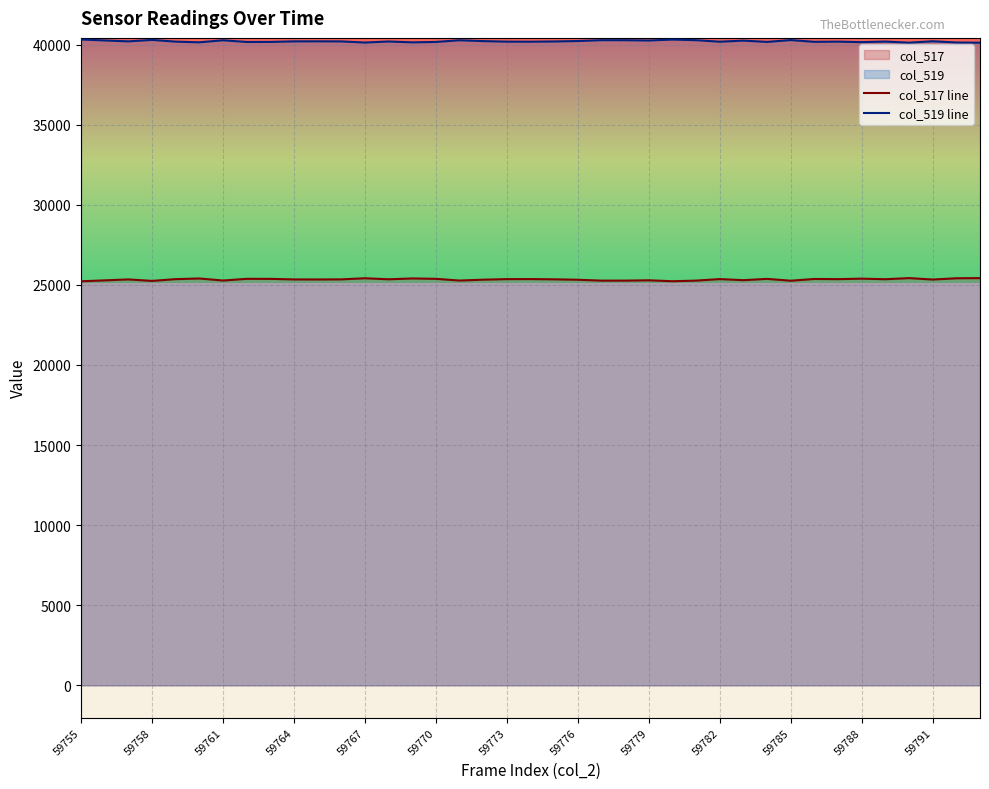

List the series in order of their peak value, lowest first.

col_517 line, col_519 line